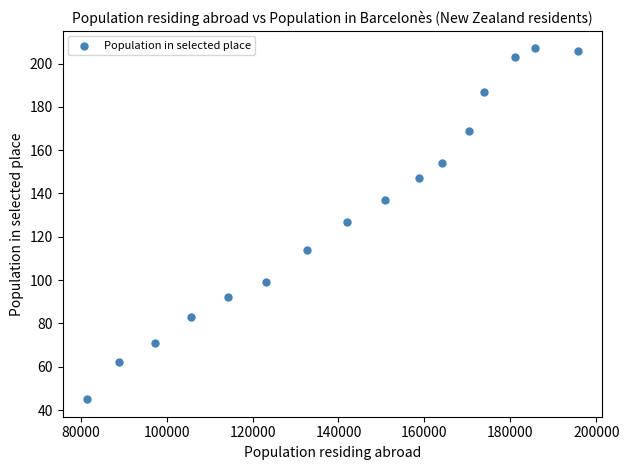

What is the range of Y values (max minus min)?

162